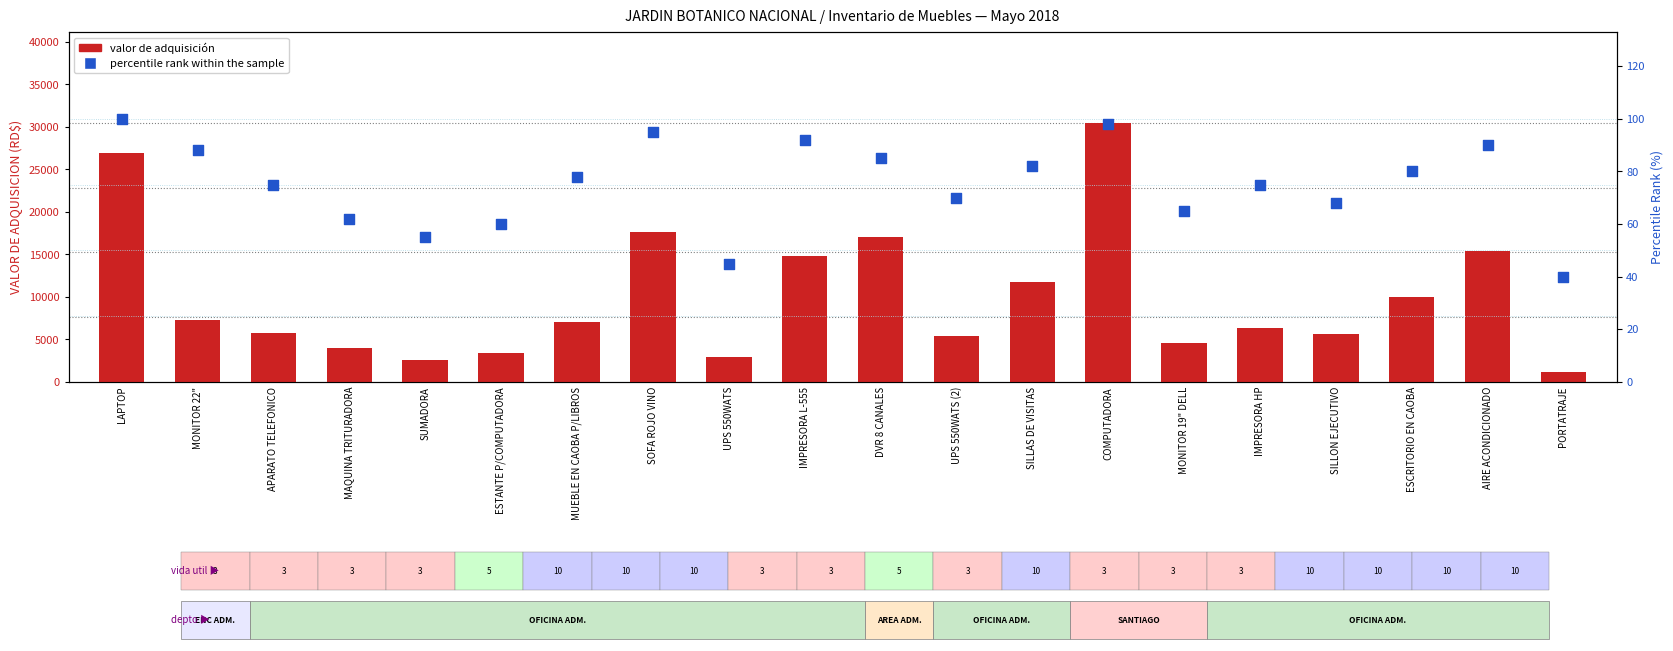

Which series has the largest total across all categories?

VALOR ADQUISICION